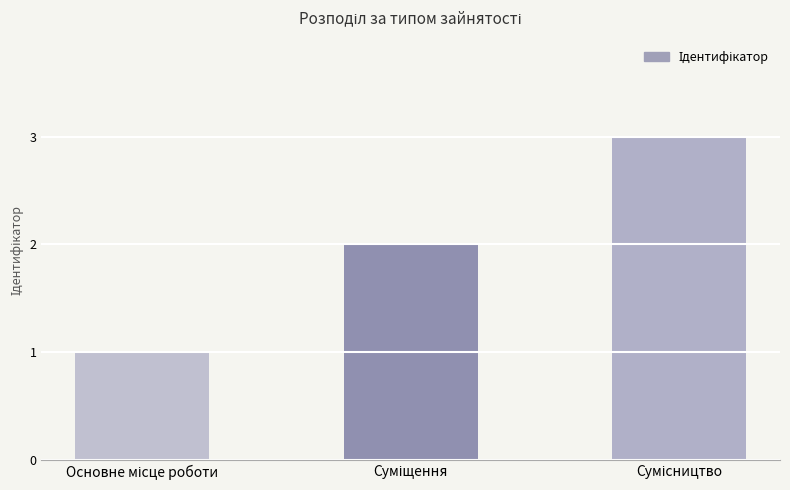

How many values are between 1 and 3?

3